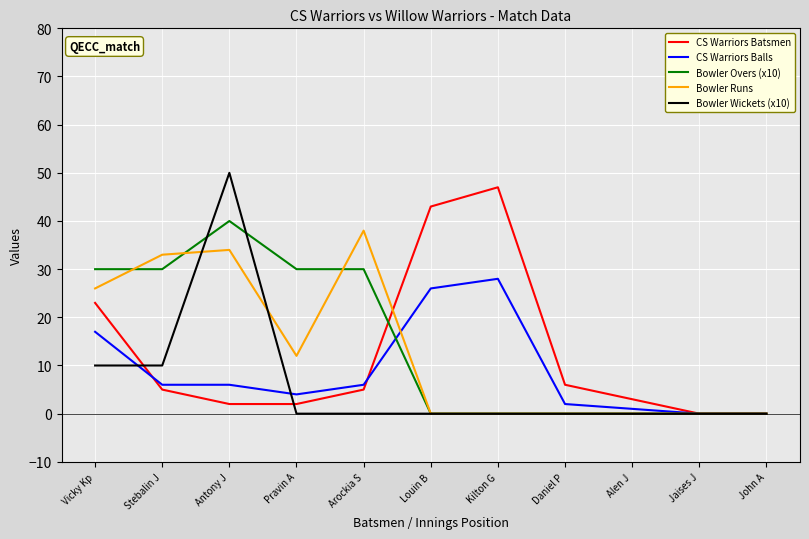

Does the chart display data point markers on the line(s)?

No